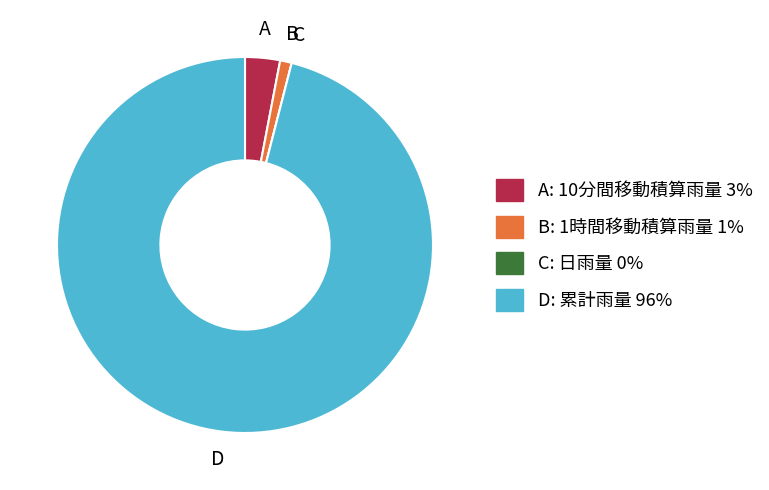

What is the majority slice?

D: 累計雨量 96%